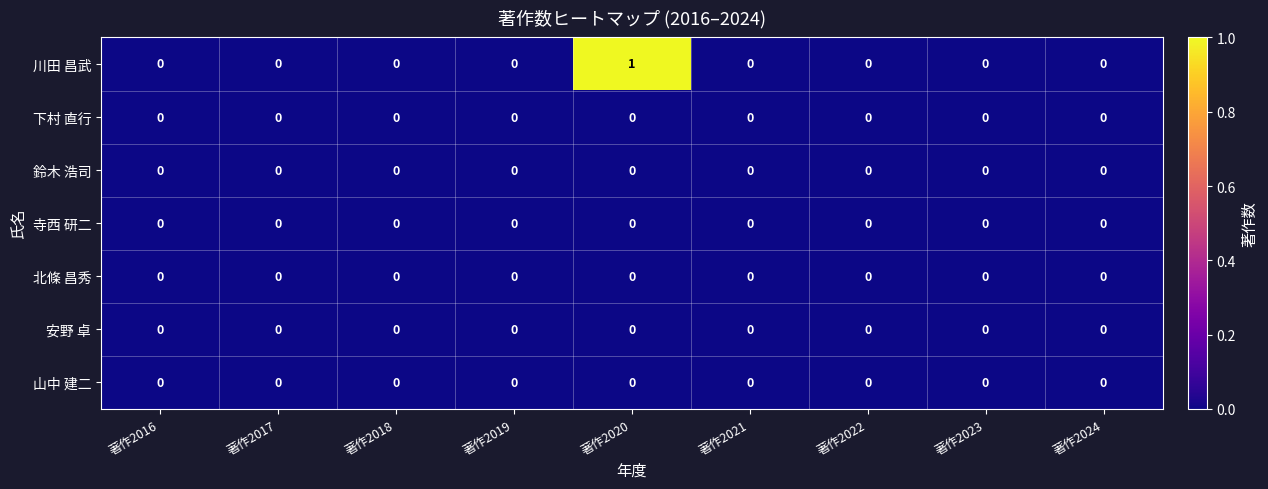

Which series has the largest total across all categories?

川田 昌武